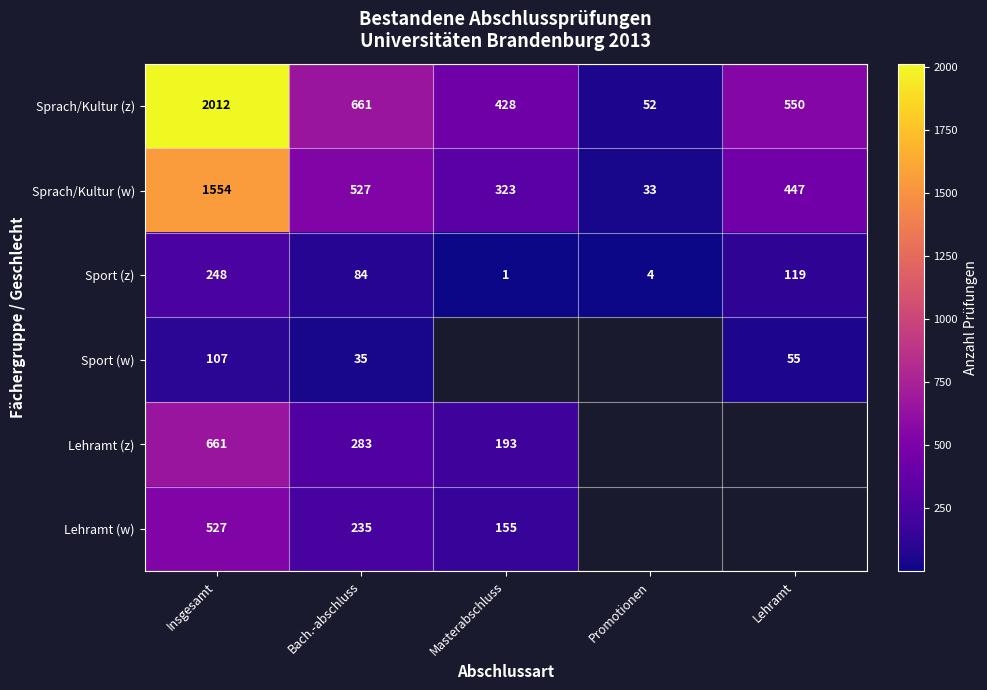

What is the difference between the highest and lowest values at Bach.-abschluss?

626